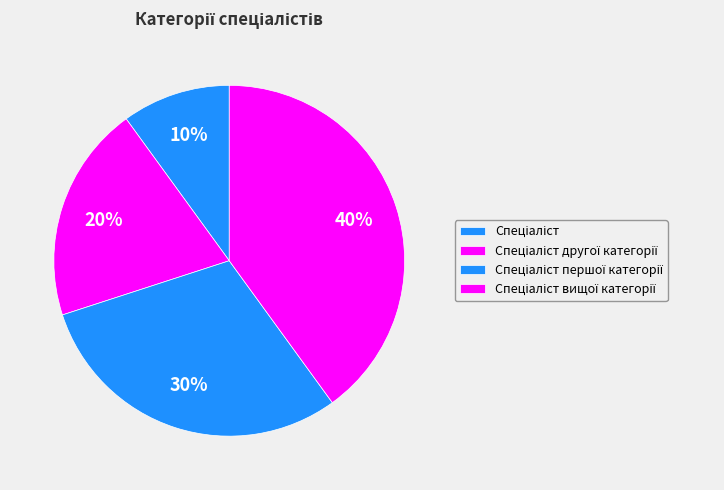

How many slices are in this pie chart?

4